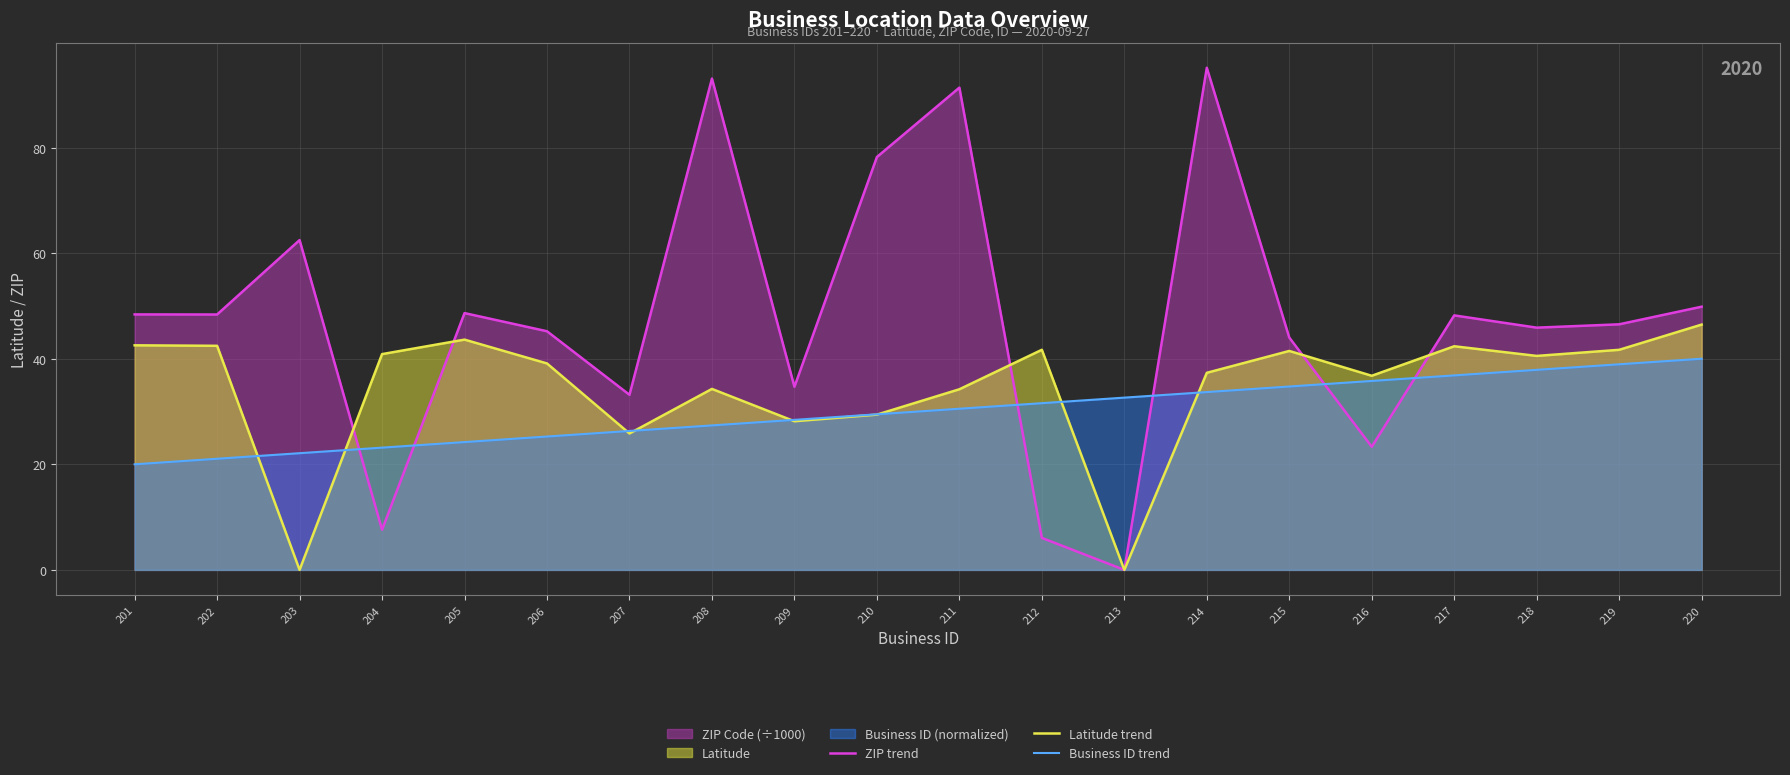

True or false: Latitude trend has a value of 40.9 at 204.

True